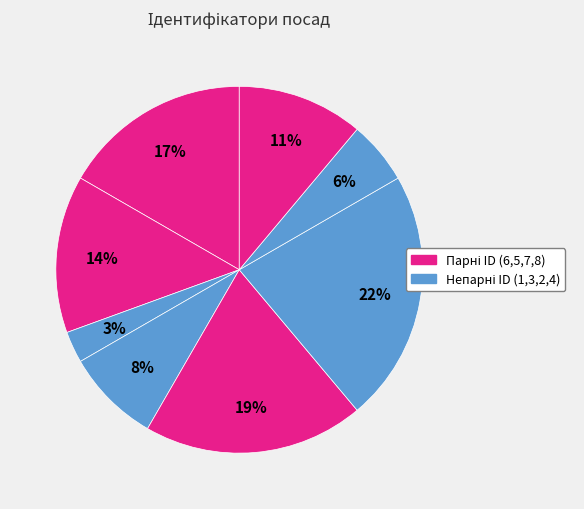

How many segments does this pie chart have?

8